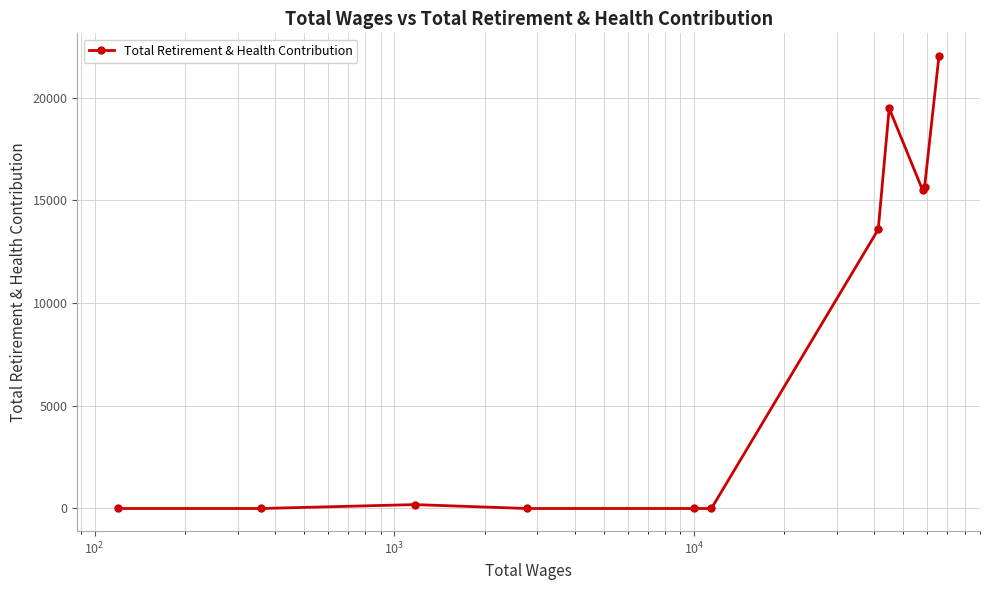

How many interior local valleys (lower than both neighbors) does the data have?

1